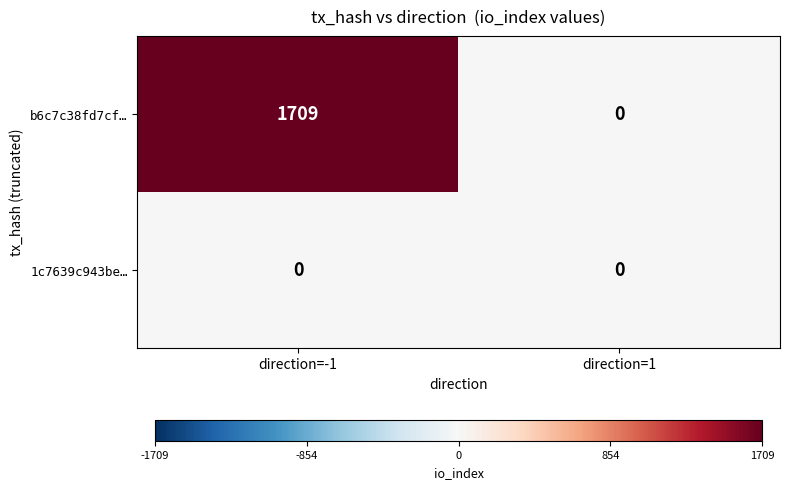

How many series are shown in this chart?

2